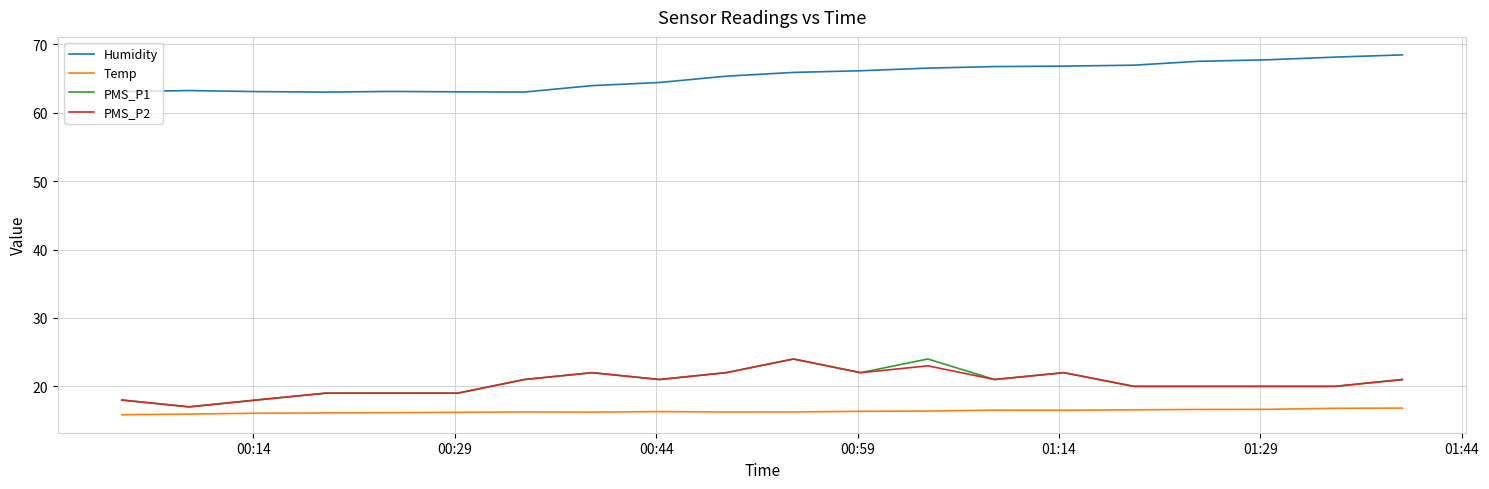

True or false: Humidity and Temp intersect in this chart.

False